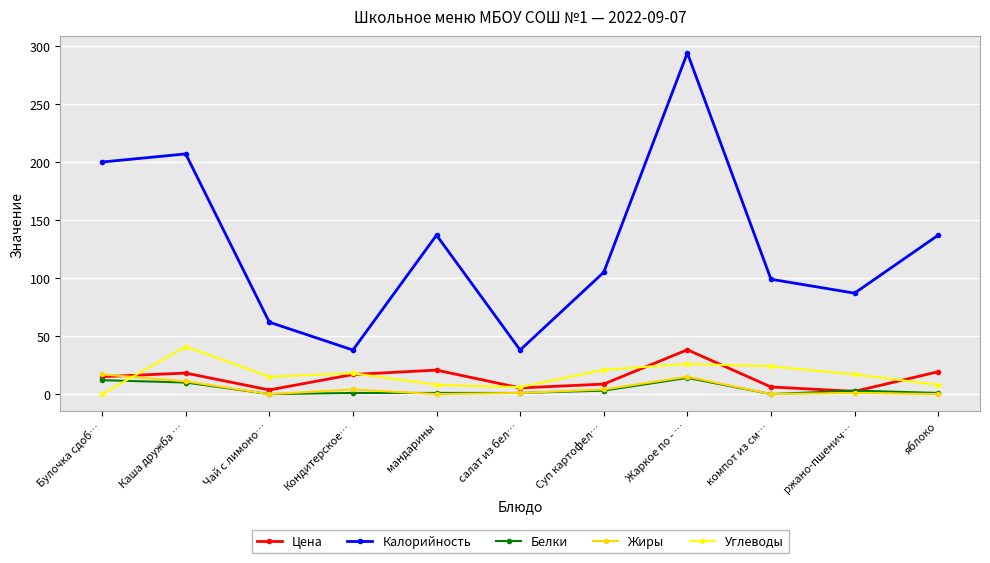

What is the spread (max minus min) of values at Жаркое по - …?

280.0